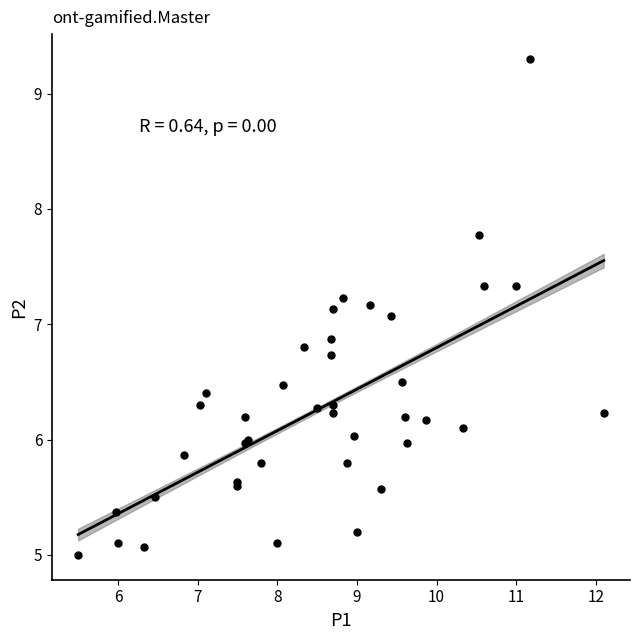

What Y value in the scatter plot is closest to 7?

7.1